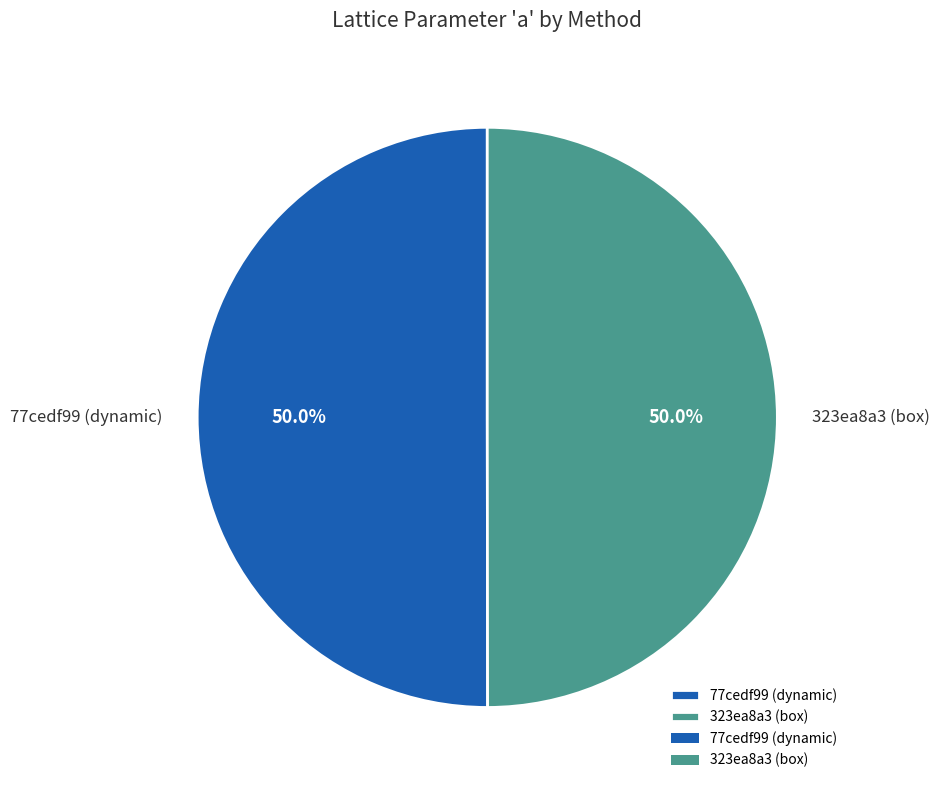

Count the number of slices in the pie.

2